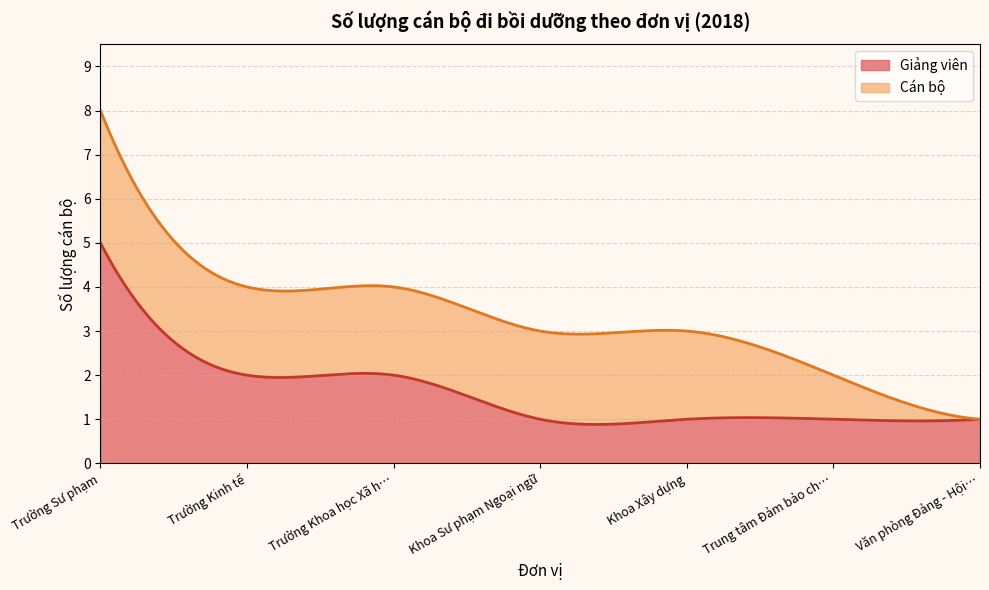

Is it true that Trường Sư phạm equals 2 at Viện Nông nghiệp và Tài nguyên?

False